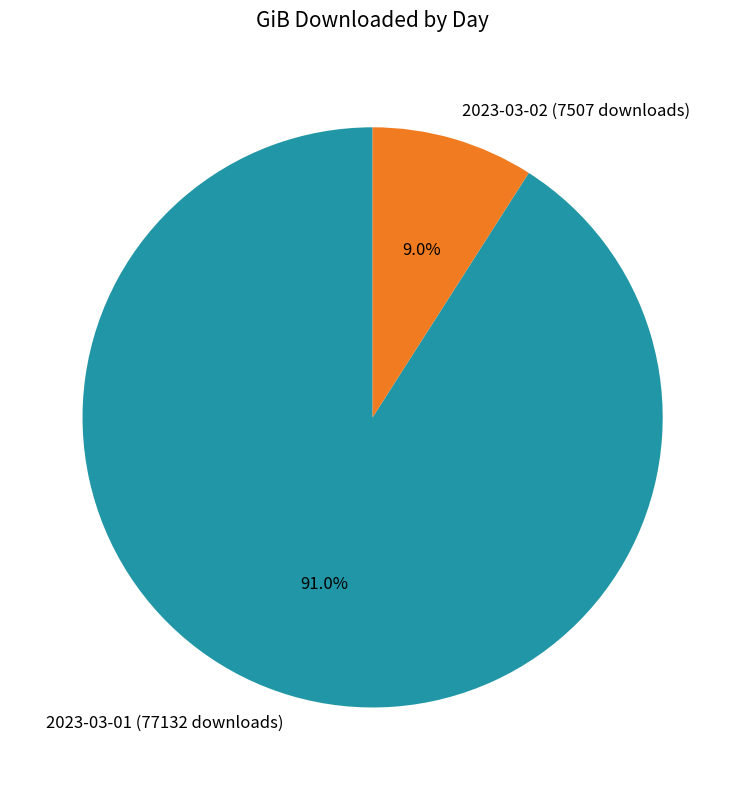

To the nearest percent, what portion does 2023-03-02 (7507 downloads) represent?

9%